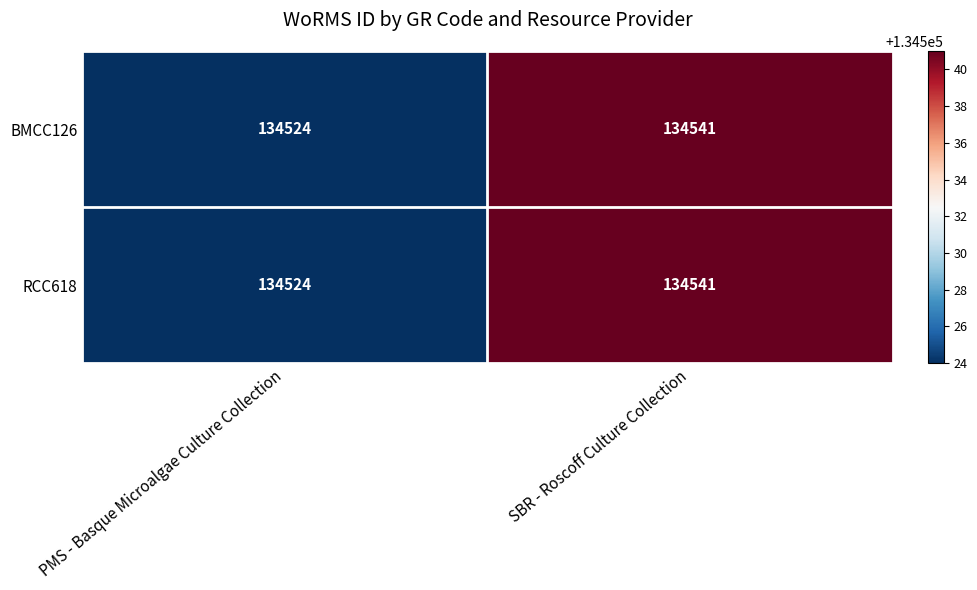

Reading left to right, extract all data points from this chart.

BMCC126: PMS - Basque Microalgae Culture Collection=134524	SBR - Roscoff Culture Collection=134541
RCC618: PMS - Basque Microalgae Culture Collection=134524	SBR - Roscoff Culture Collection=134541